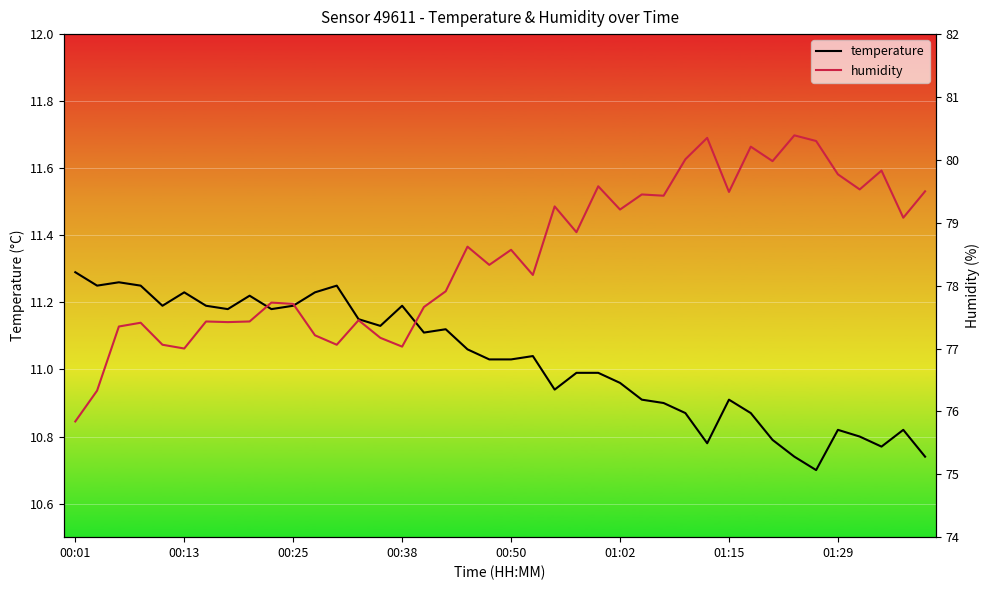

In humidity, how many points are higher than both neighbors (excluding endpoints)?

13